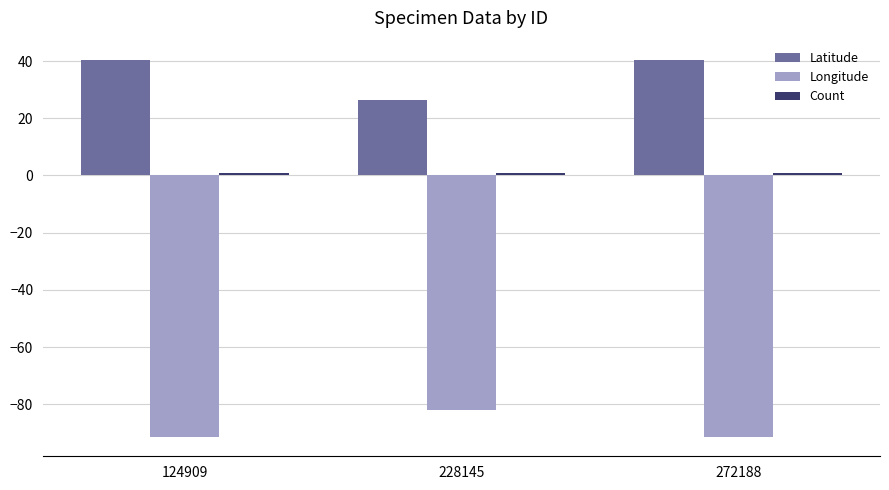

The Longitude series shows -131.9 at 124909. True or false?

False